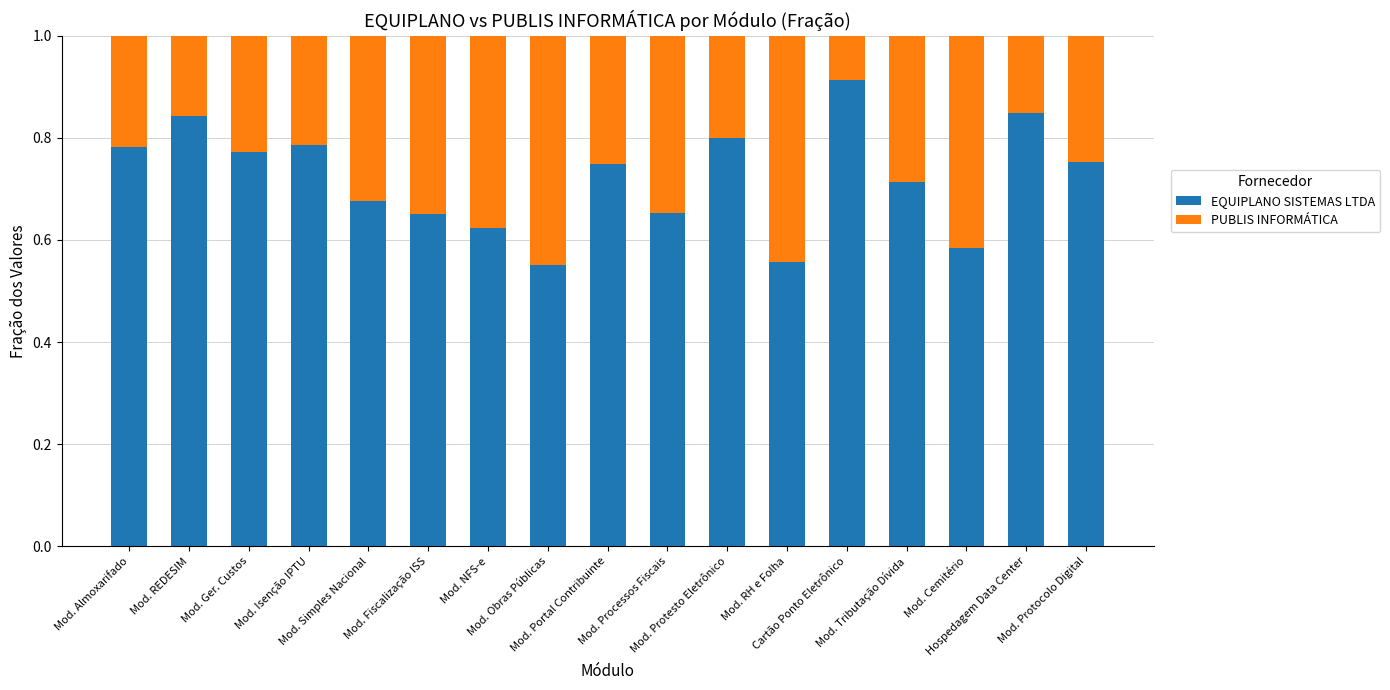

Count the EQUIPLANO SISTEMAS LTDA values in the range 0 to 1.

17